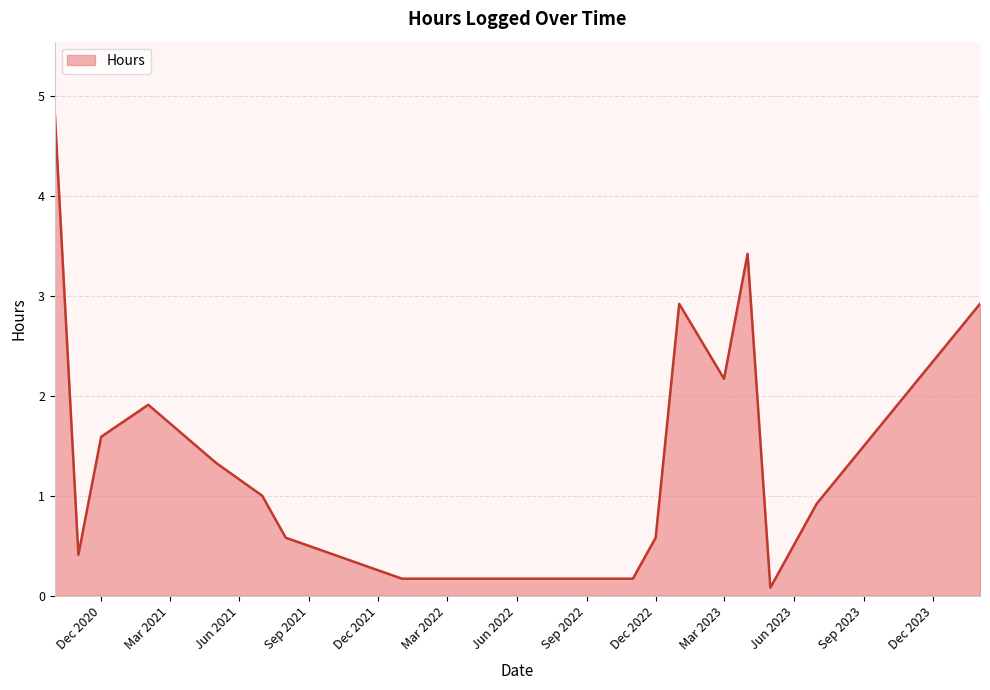

What is the difference between the maximum and minimum values?

4.7